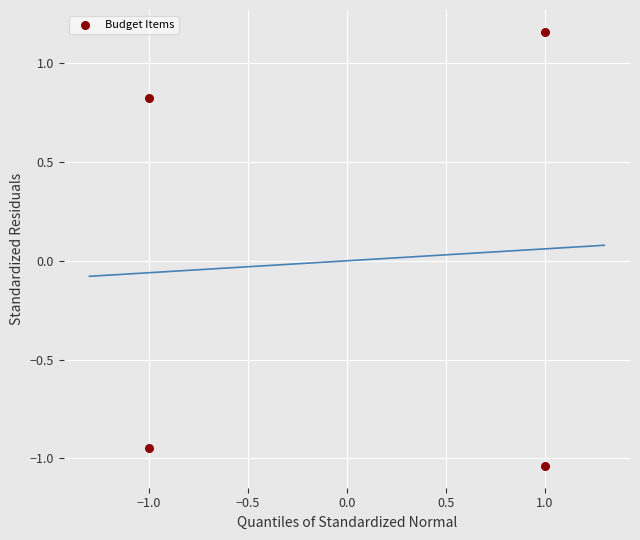

What is the range of Y values (max minus min)?

2.2